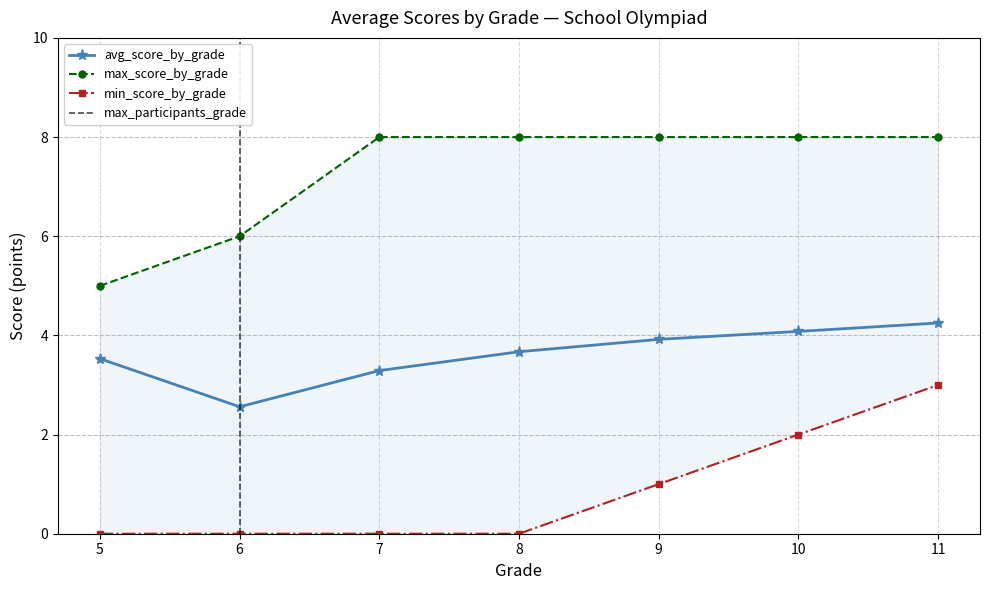

The value of min_score_by_grade at 7 is 0.0. True or false?

True